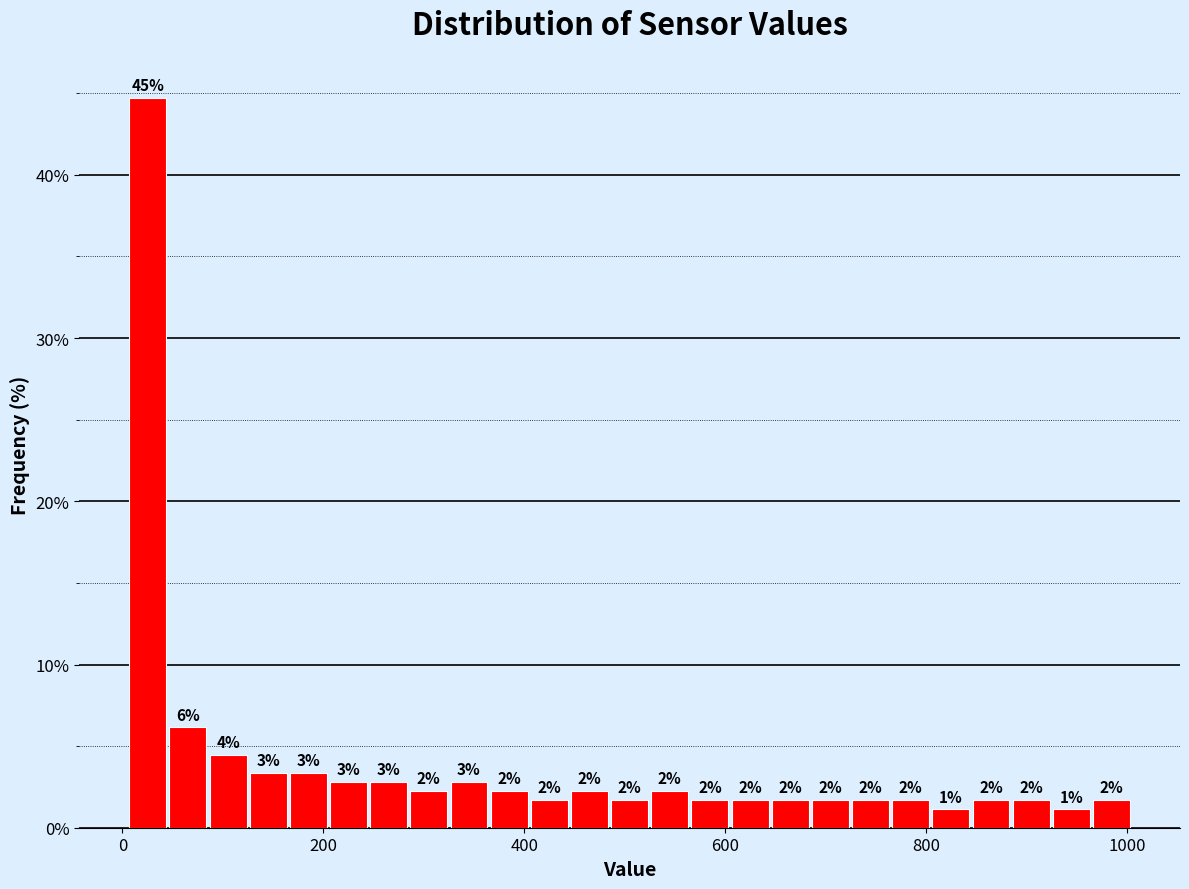

Around what value on the x-axis is the tallest bar? Give the approximate position of its centre, as read against the axis.

20